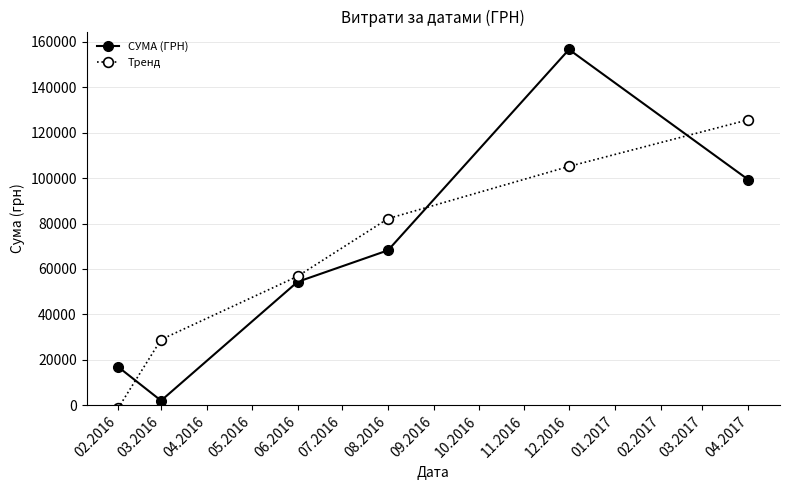

Where is Тренд nearest to the value 62183?

06.2016